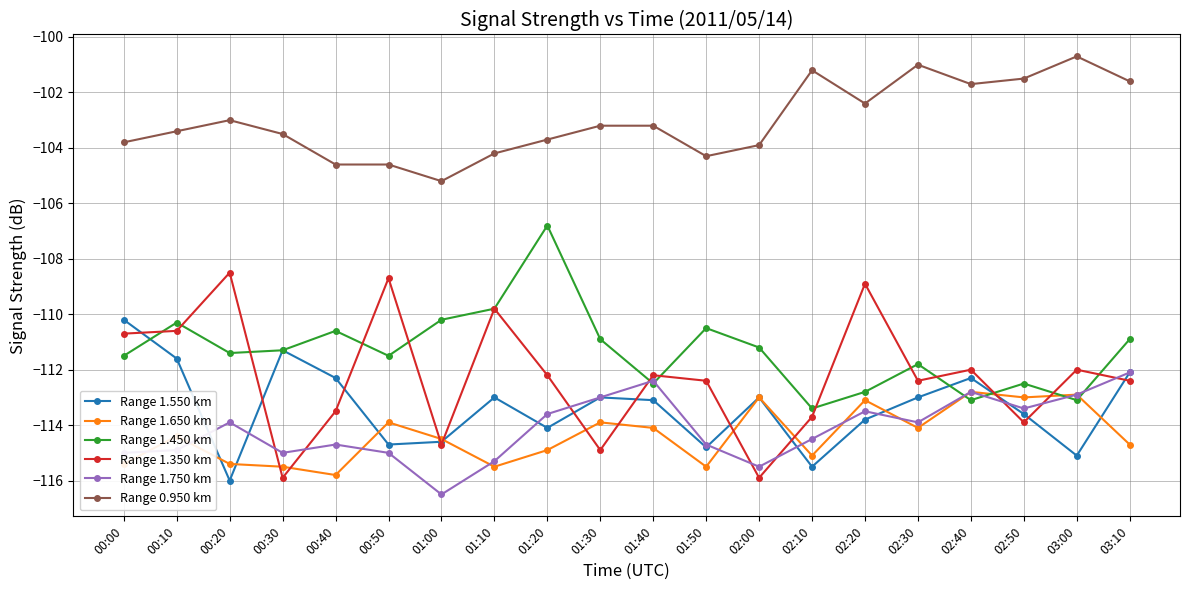

What is the value of the Range 1.750 km point at the 5th from the left?

-114.7